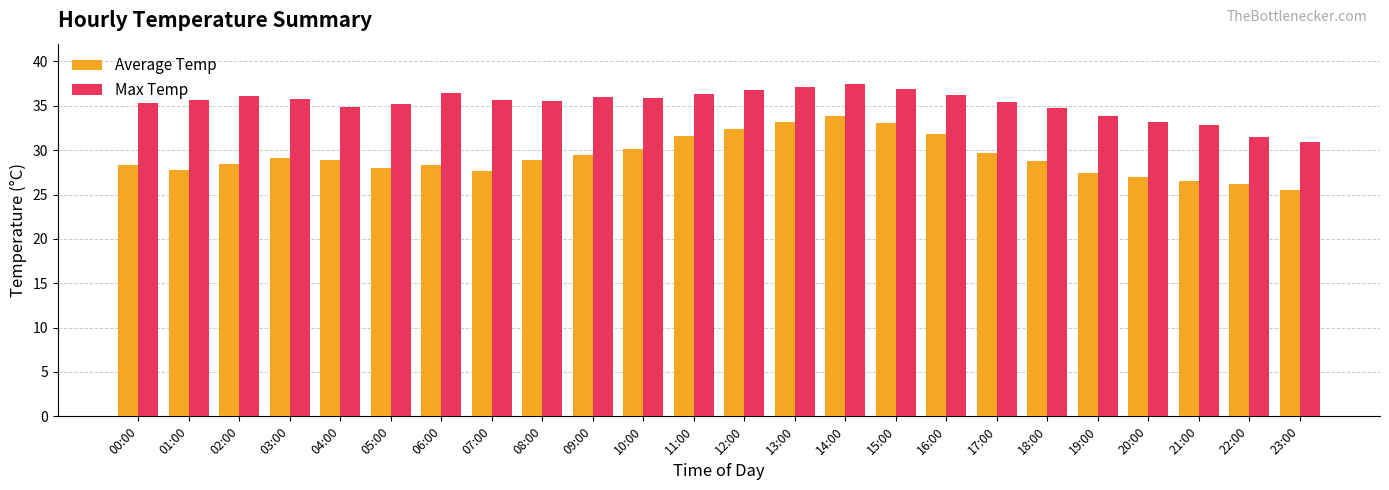

Which label corresponds to the largest value in the chart?

14:00